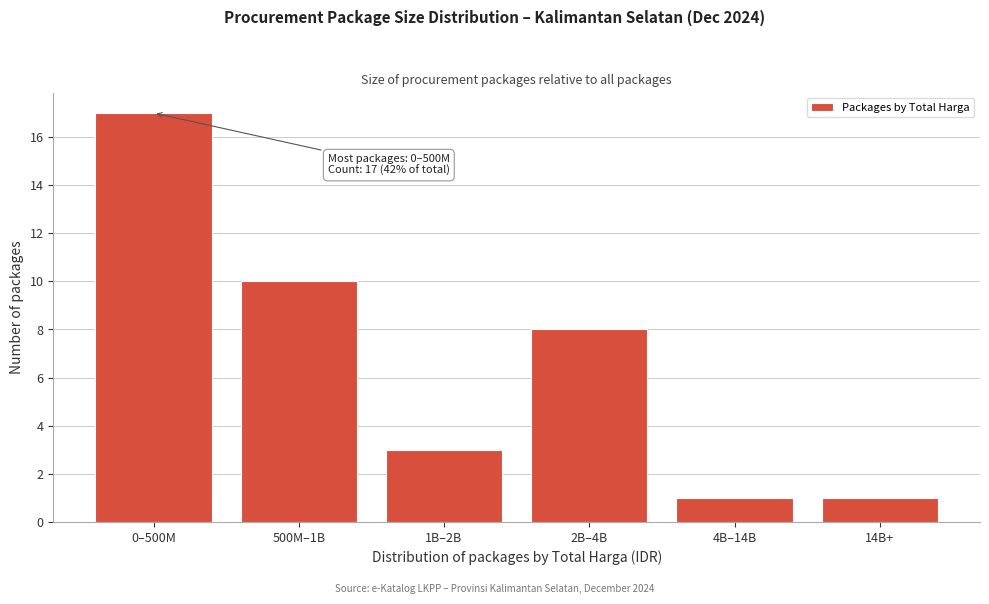

Reading left to right, extract all data points from this chart.

0–500M=17	500M–1B=10	1B–2B=3	2B–4B=8	4B–14B=1	14B+=1